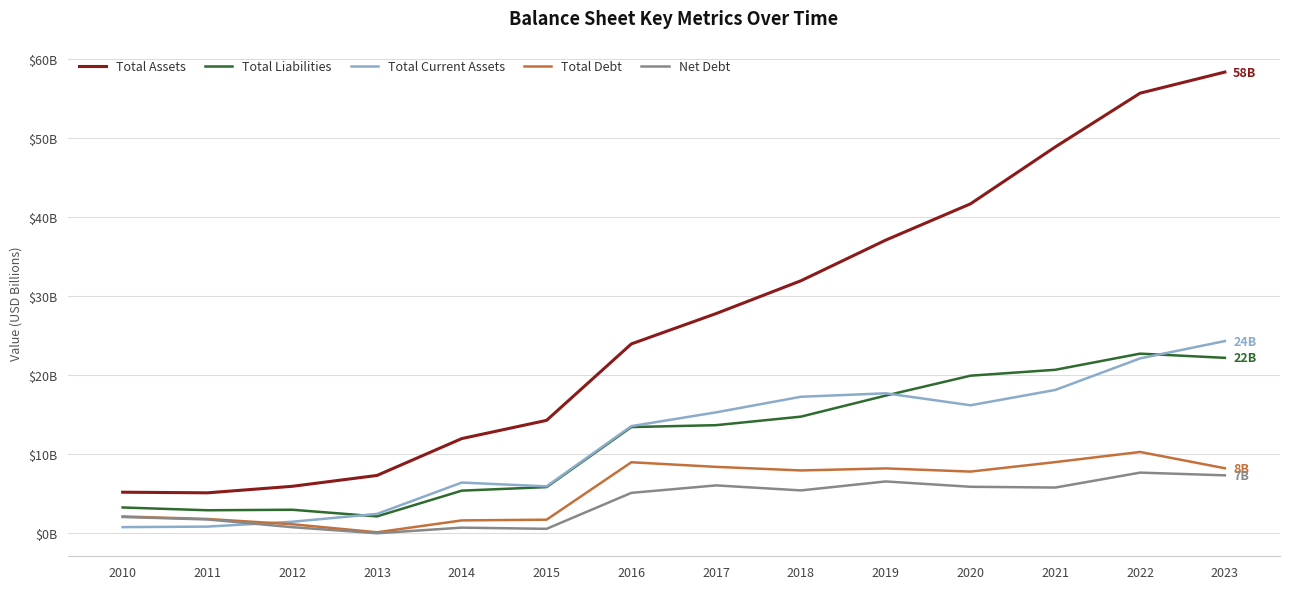

What are all the series names shown in the legend?

Total Assets, Total Liabilities, Total Current Assets, Total Debt, Net Debt